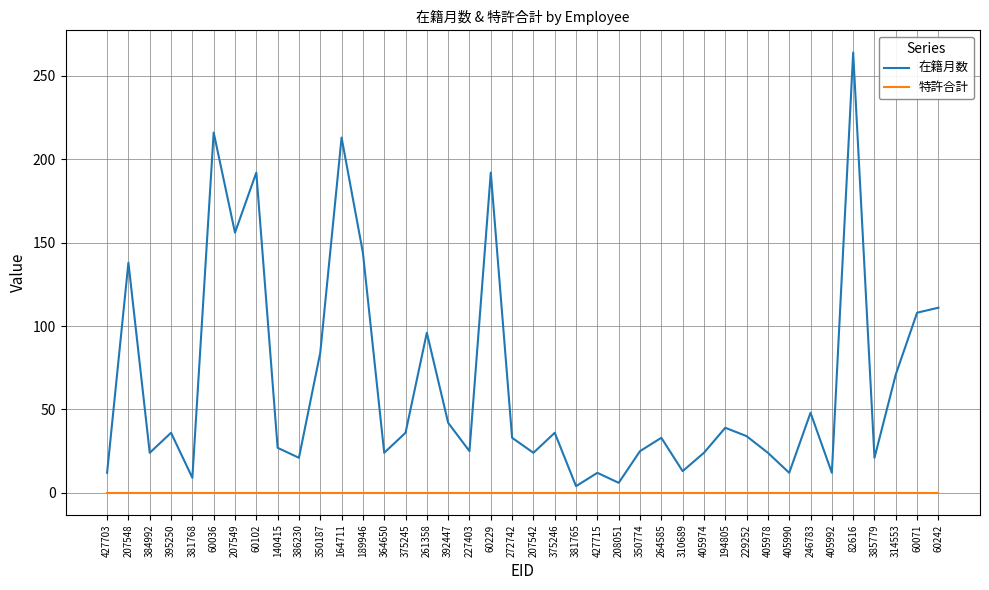

How many lines are shown in the chart?

2